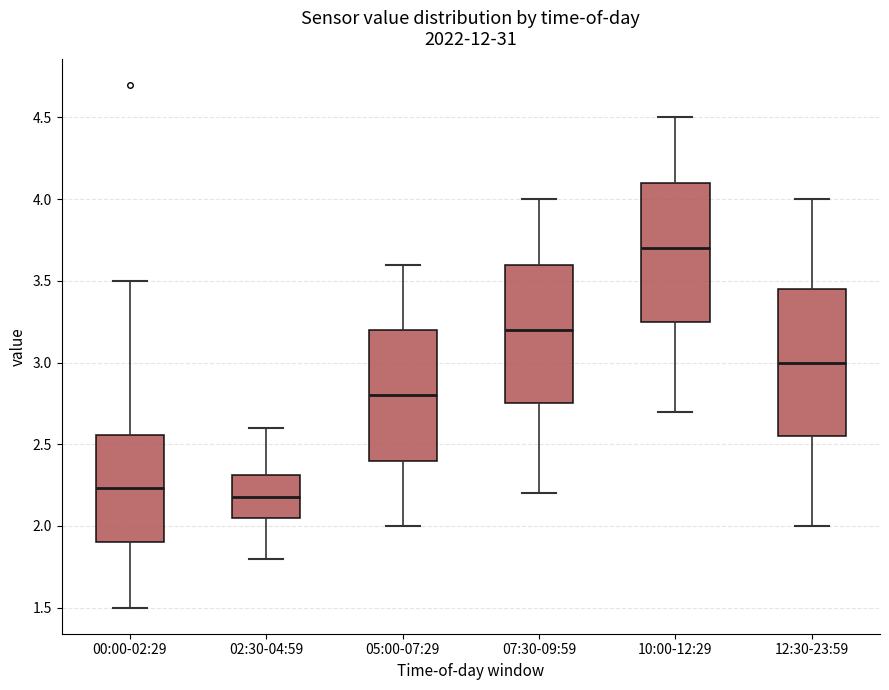

Where does the median line of the box for 07:30-09:59 sit on the y-axis? The values are not printed on the chart, so give them approximately, as read against the axis.

3.20